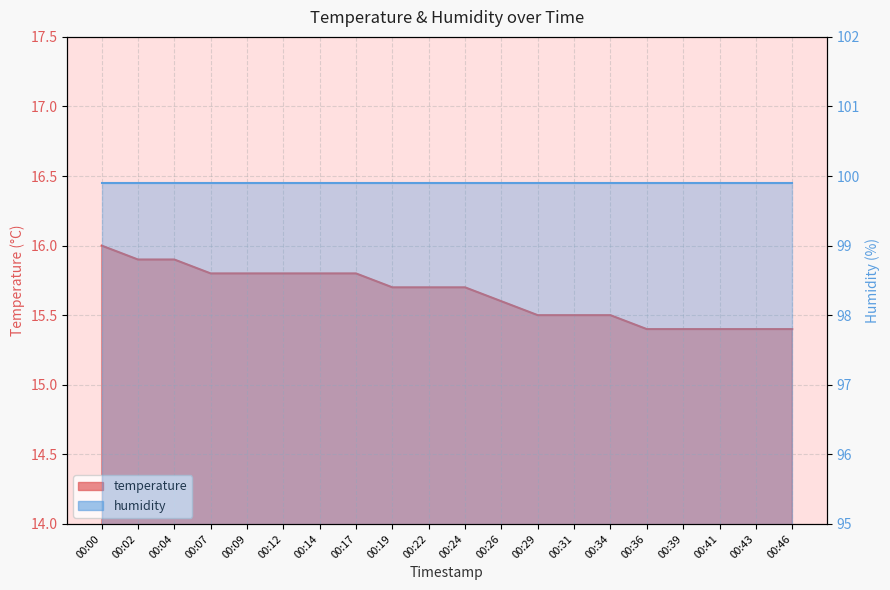

What is the sum of the values at 00:39 and 00:17?

31.2